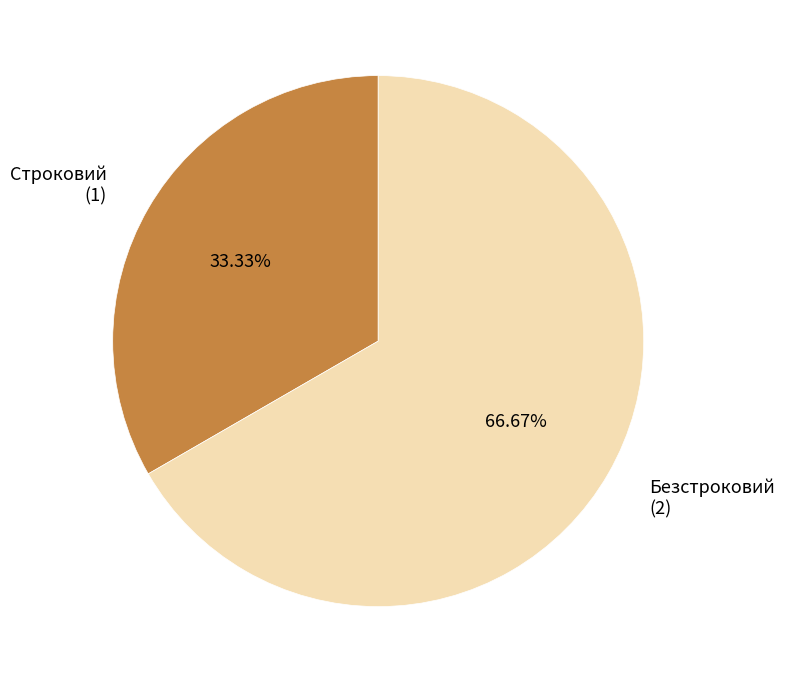

What is the total percentage of Безстроковий and Строковий?

100.0%